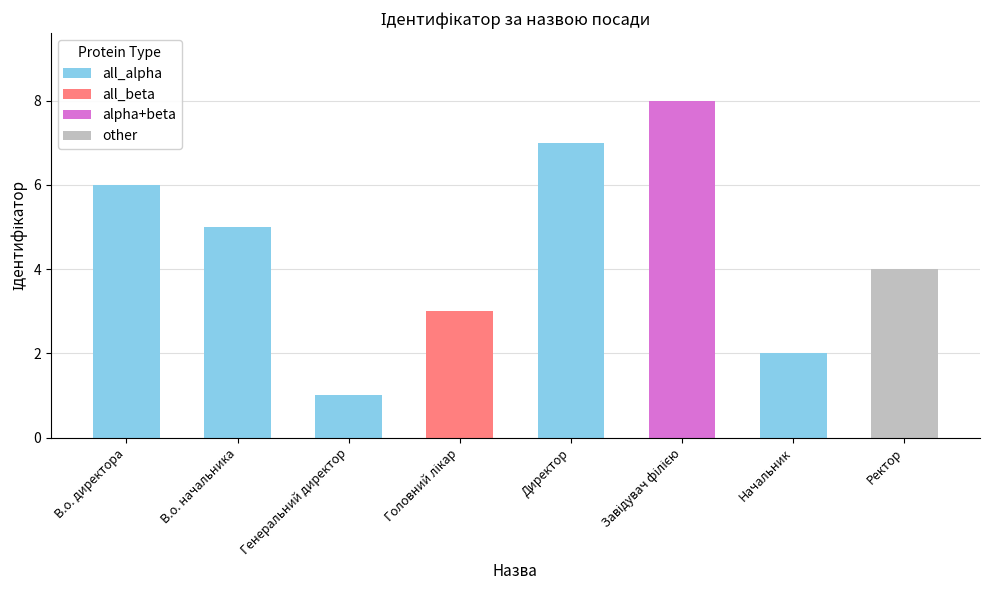

Count the values in the range 3 to 7.

5